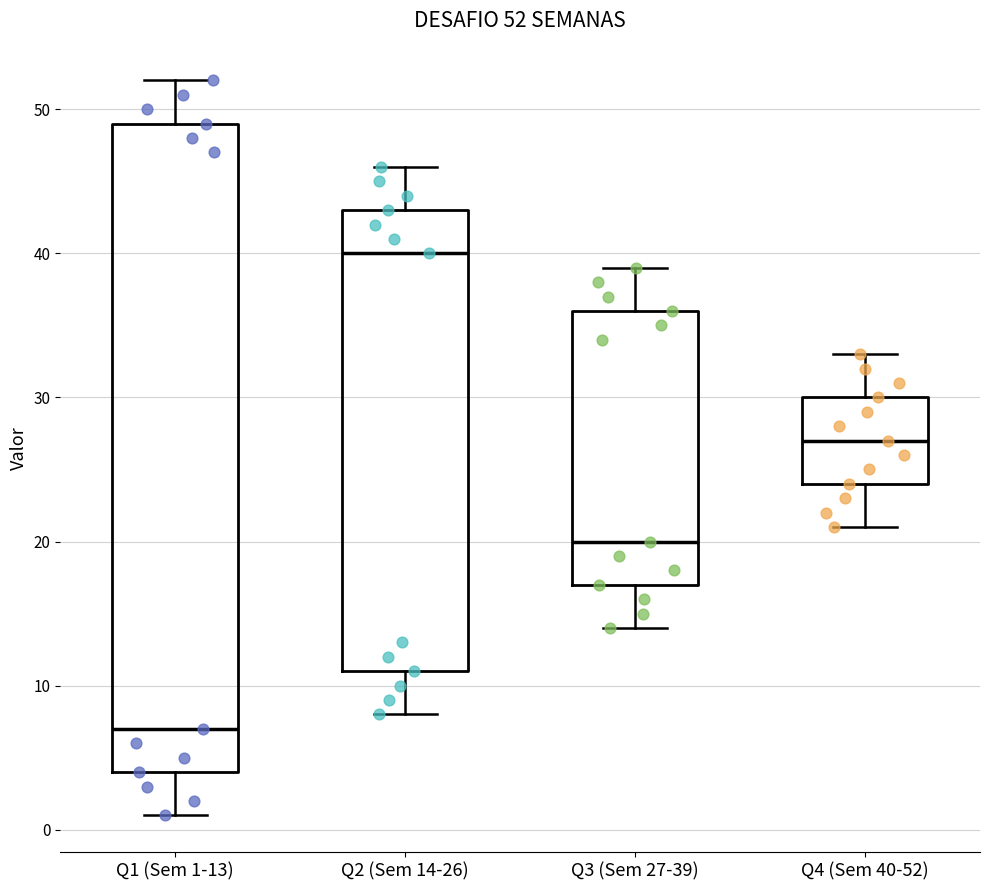

Which box has the lowest median line?

Q1 (Sem 1-13)